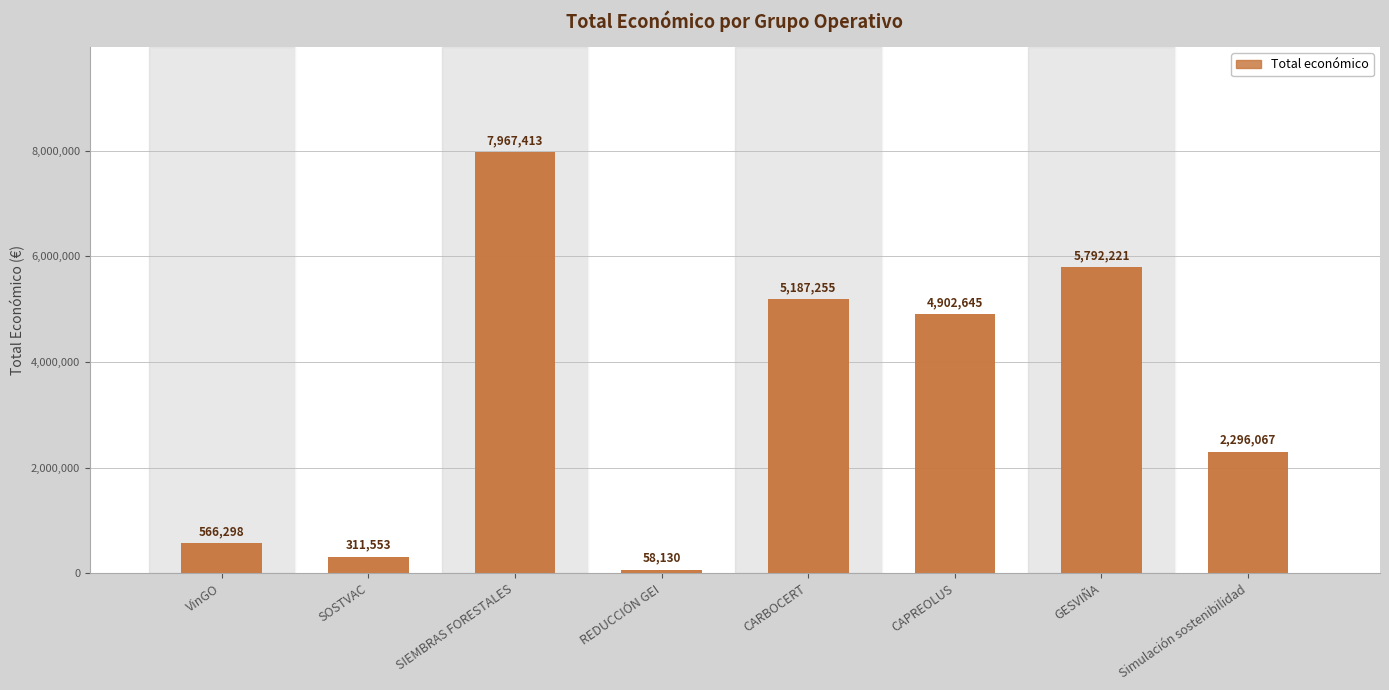

How many values are below 4902645?

4